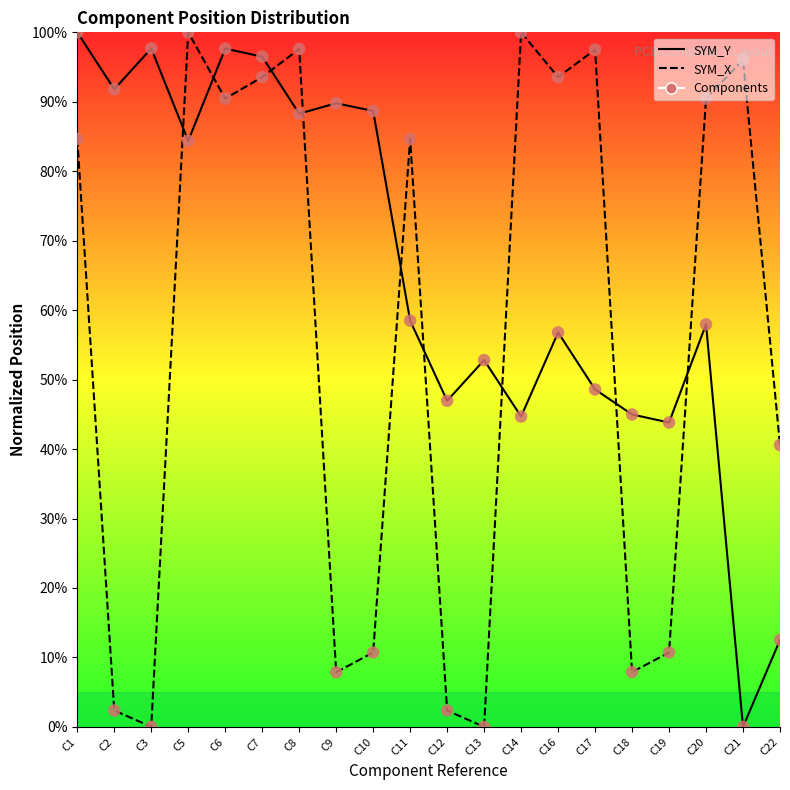

At how many categories does at least one series exceed 45?

17